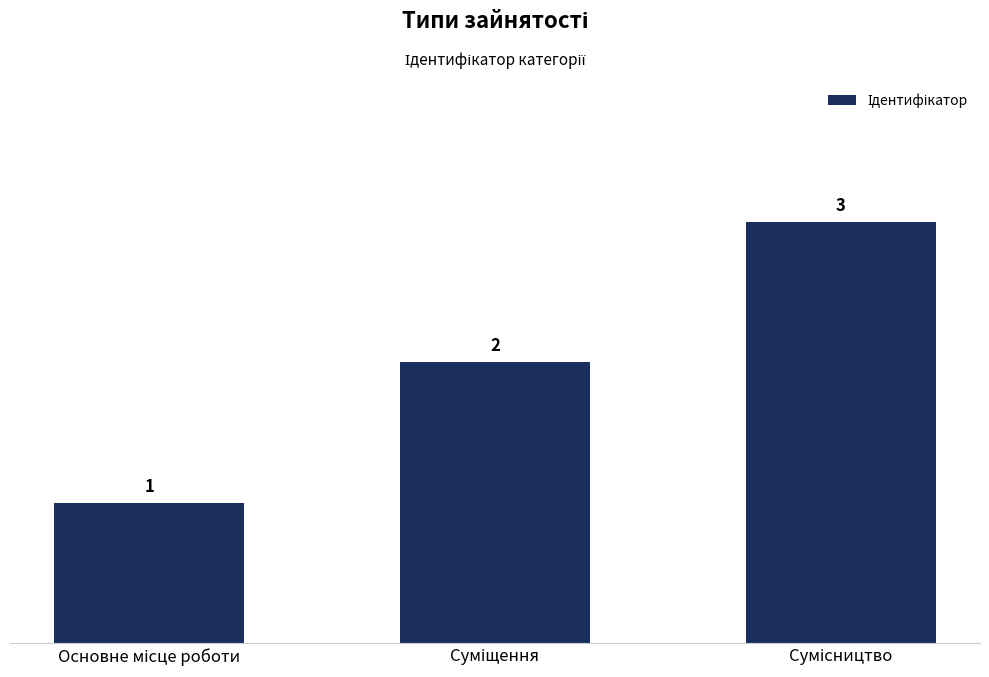

Count the number of categories in the chart.

3